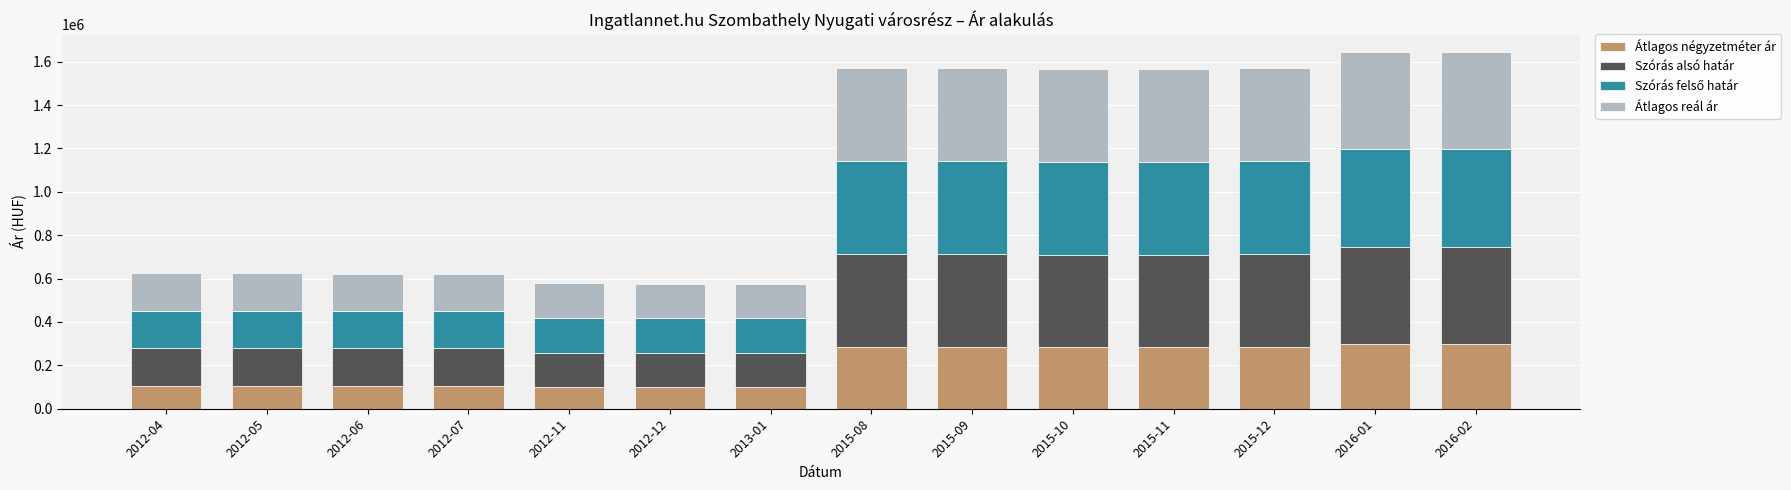

How many series are shown in this chart?

4